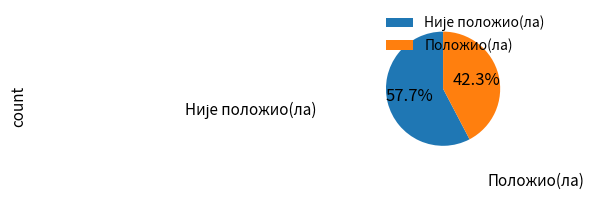

What is the smallest slice in the pie chart?

Положио(ла)